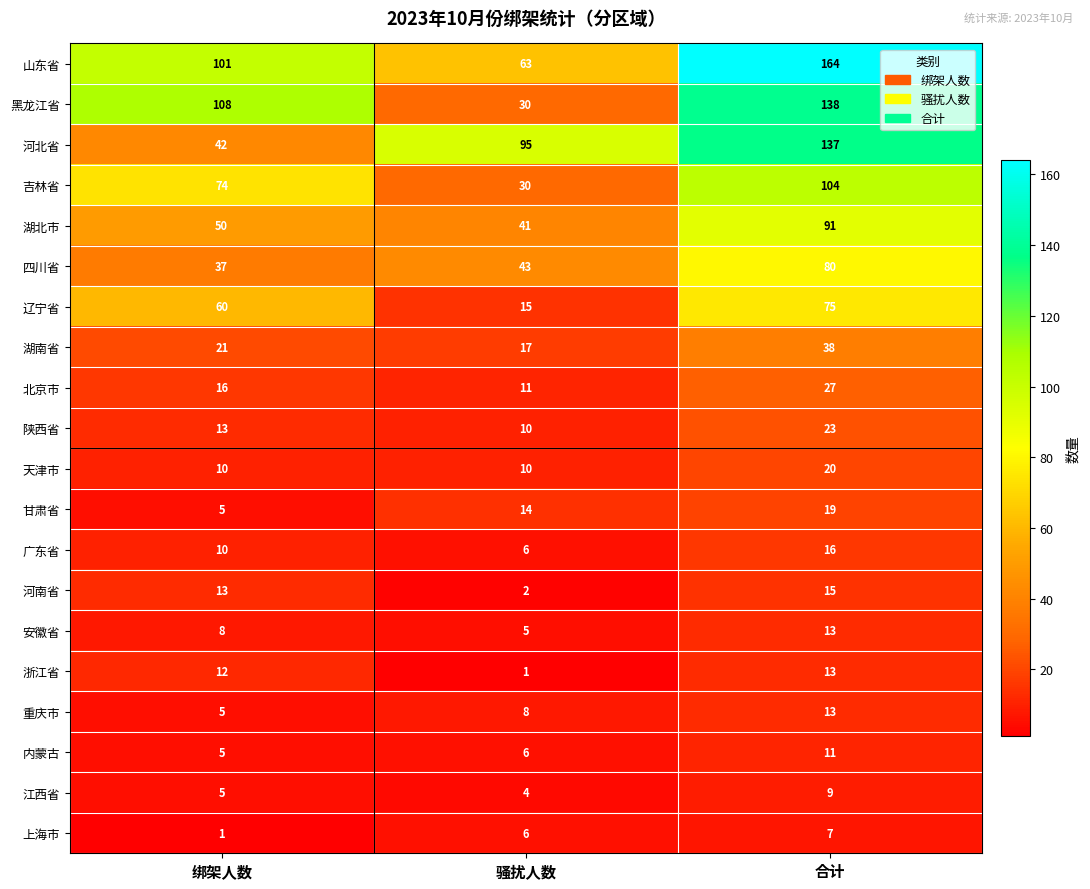

At how many categories does at least one series exceed 87?

3